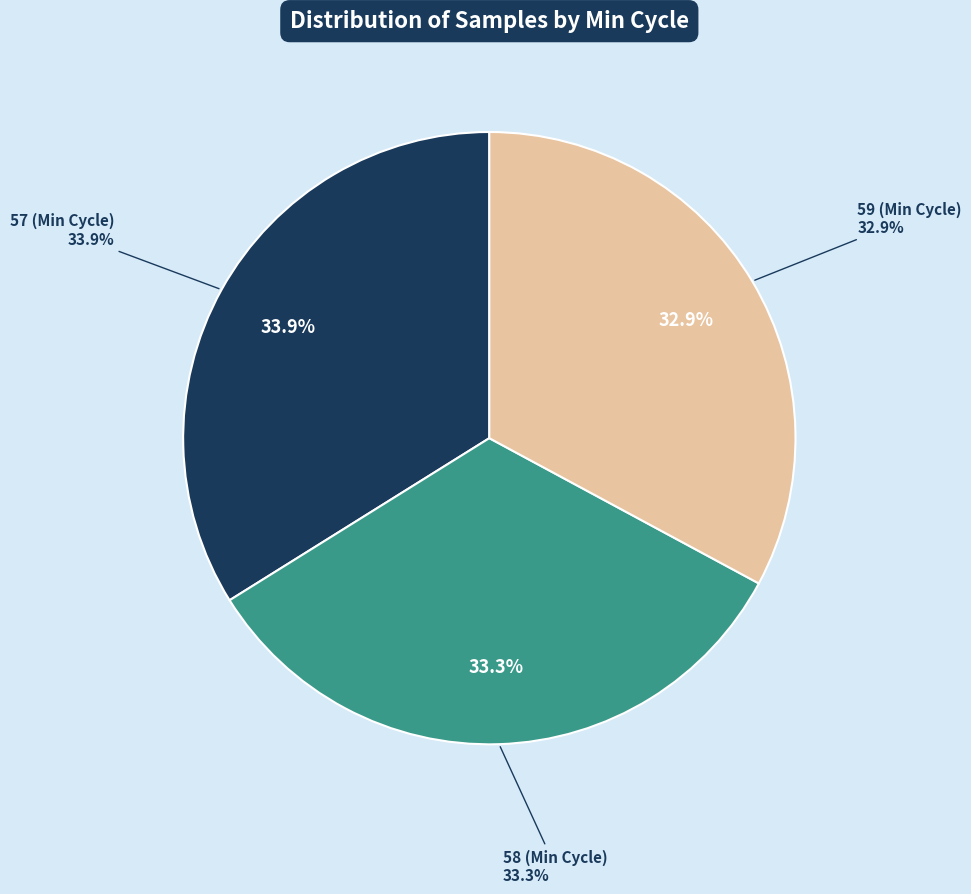

Which slice is the largest?

57